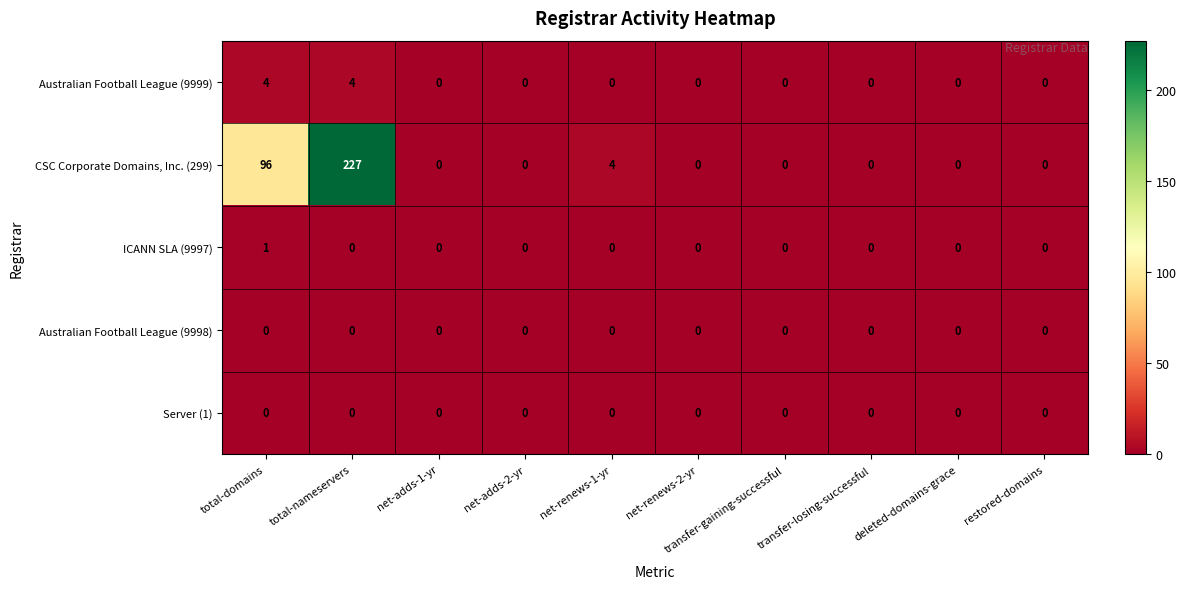

The value of Australian Football League (9998) at net-adds-2-yr is 0. True or false?

True